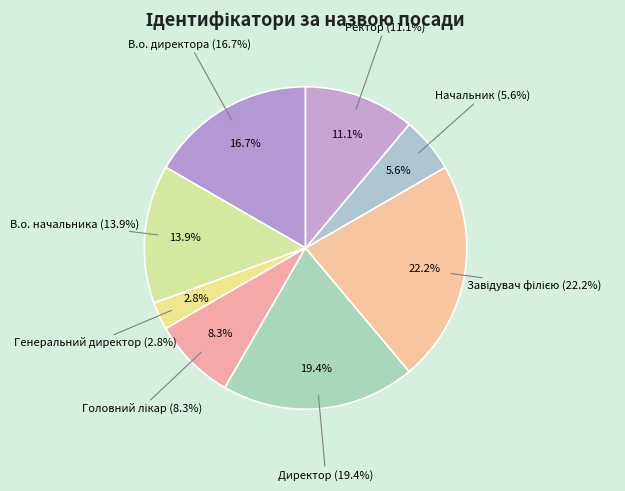

Combined, what portion of the pie is В.о. начальника and Головний лікар?

22.2%